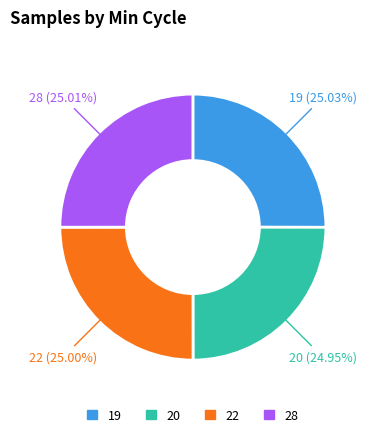

What is the ratio of the value at 19 to the value at 20?

1.0